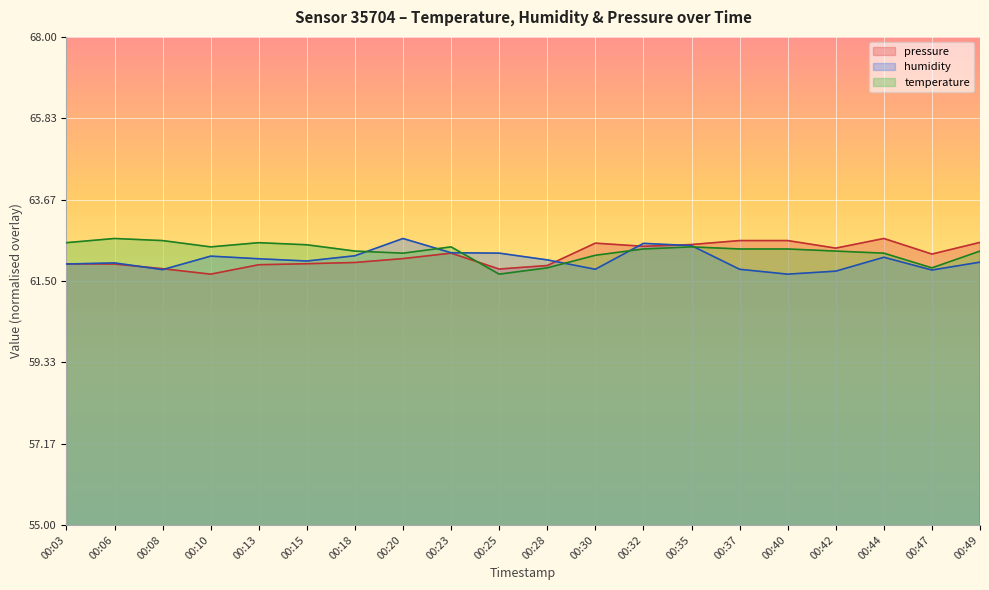

Rank the series by their average value, from highest to lowest.

temperature, pressure, humidity